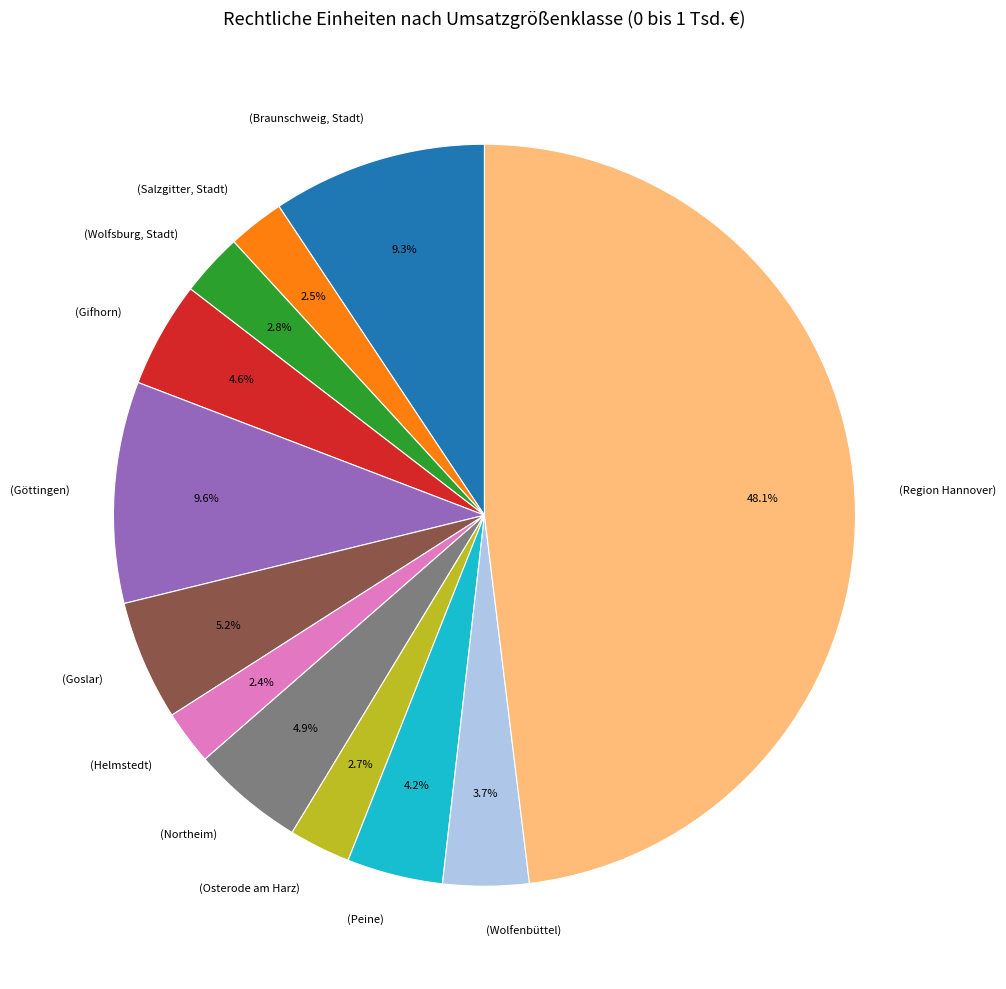

What is the largest slice in the pie chart?

(Region Hannover)